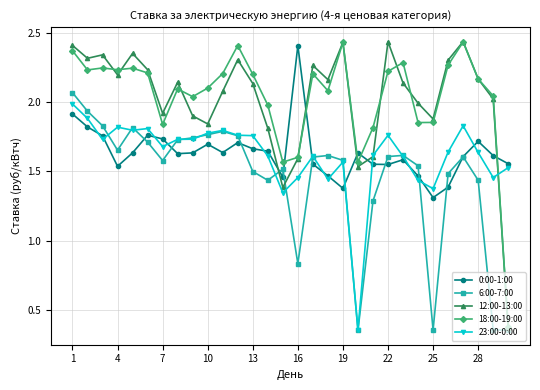

True or false: 6:00-7:00 has more than 1 points higher than both neighbors.

True